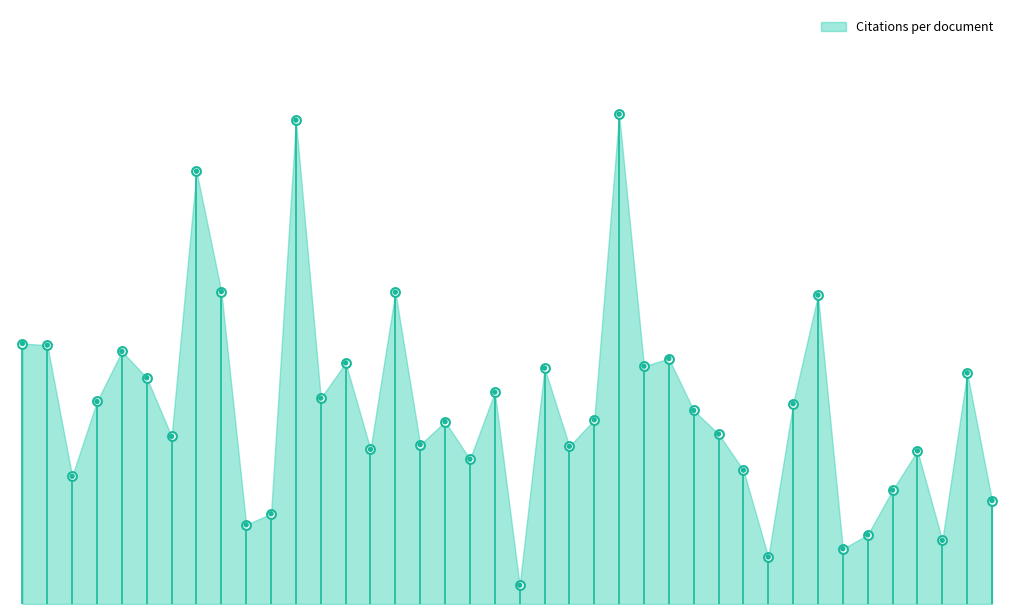

What is the change in value from 9 to 22?

-7.1